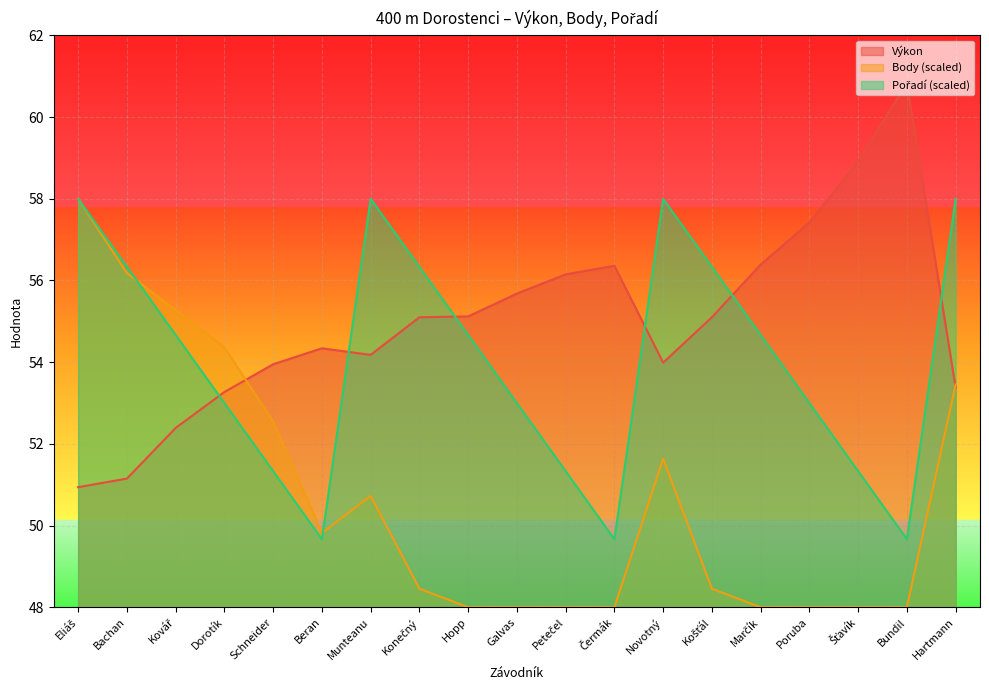

Where is the first local maximum for Pořadí?

Munteanu